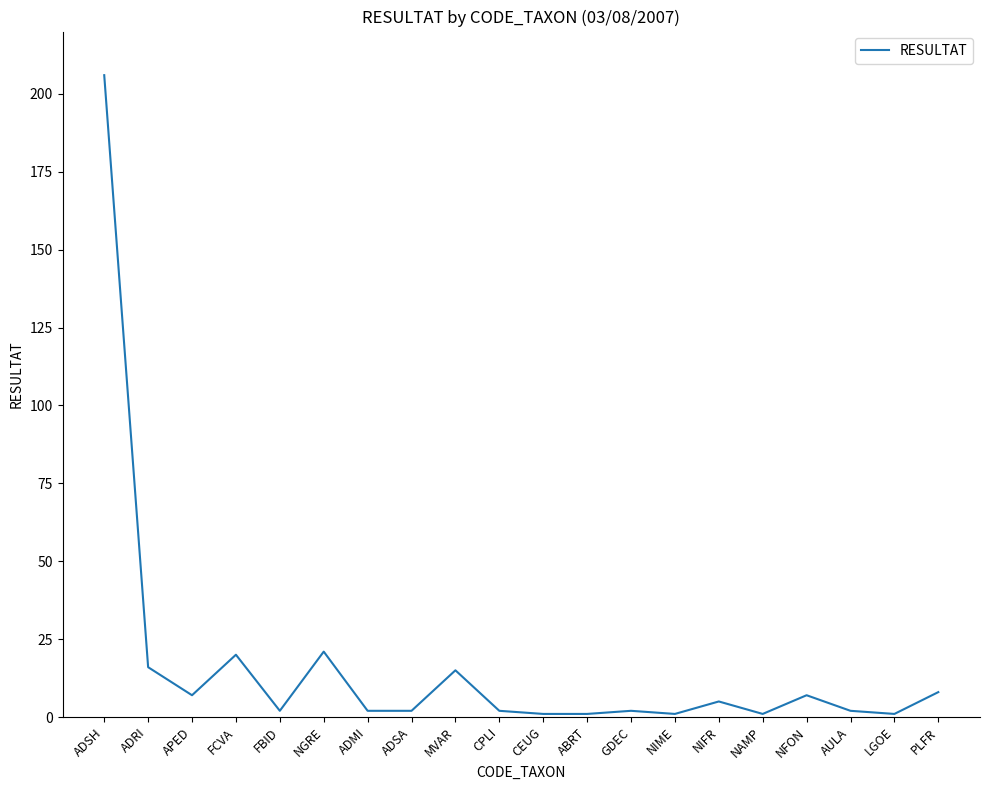

Reading left to right, what are all the values shown in this chart?

ADSH=206	ADRI=16	APED=7	FCVA=20	FBID=2	NGRE=21	ADMI=2	ADSA=2	MVAR=15	CPLI=2	CEUG=1	ABRT=1	GDEC=2	NIME=1	NIFR=5	NAMP=1	NFON=7	AULA=2	LGOE=1	PLFR=8